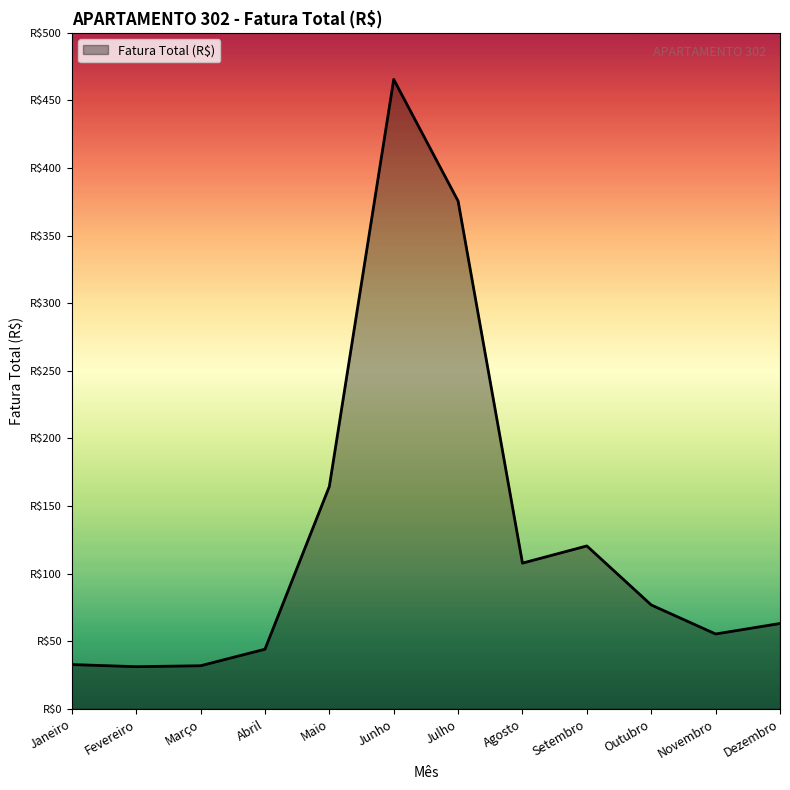

What is the label of the 2nd point from the left?

Fevereiro